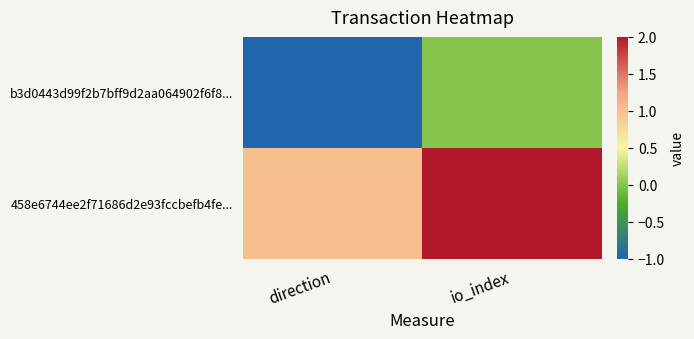

What is the spread (max minus min) of values at io_index?

2